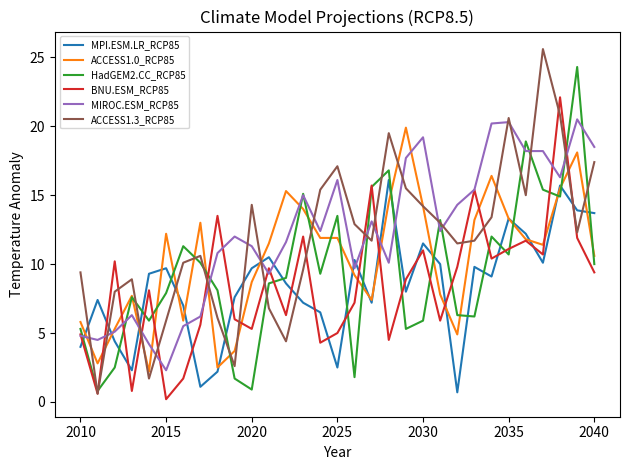

What is the highest value of the HadGEM2.CC_RCP85 series?

24.3